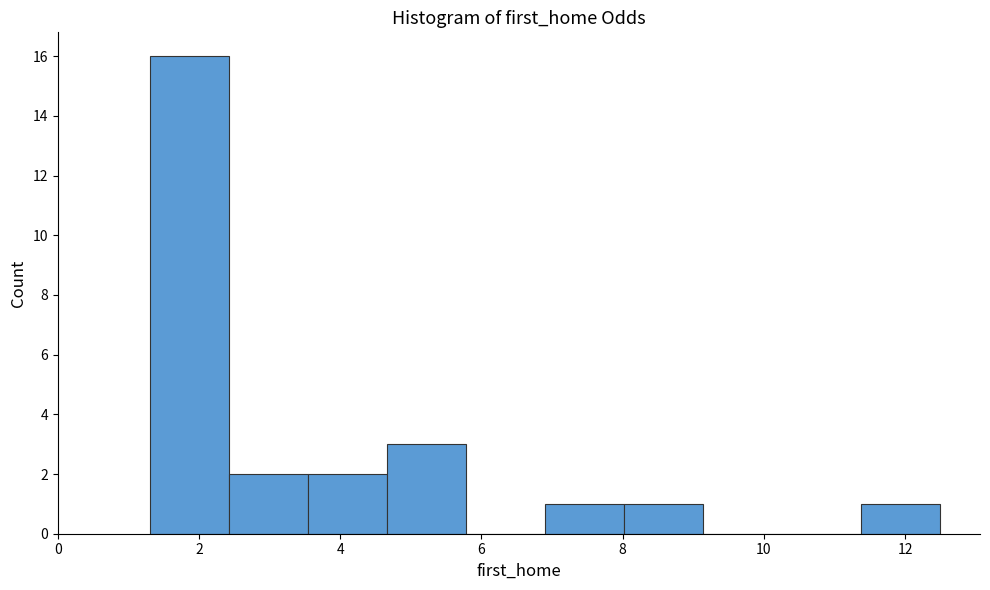

Which range on the x-axis has the tallest bar?

1.4 to 2.4